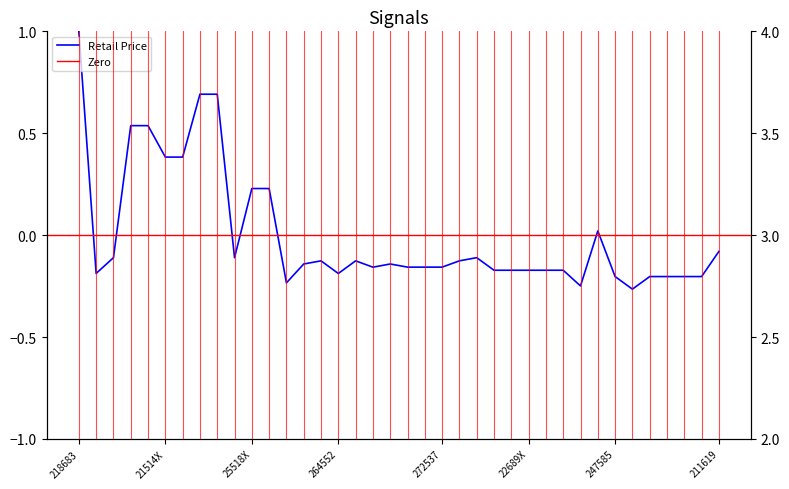

What position from the right is 21456X?

29